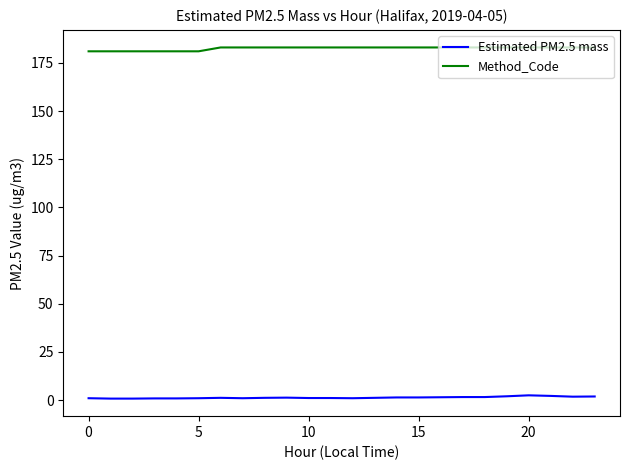

What are all the series names shown in the legend?

Estimated PM2.5 mass, Method_Code